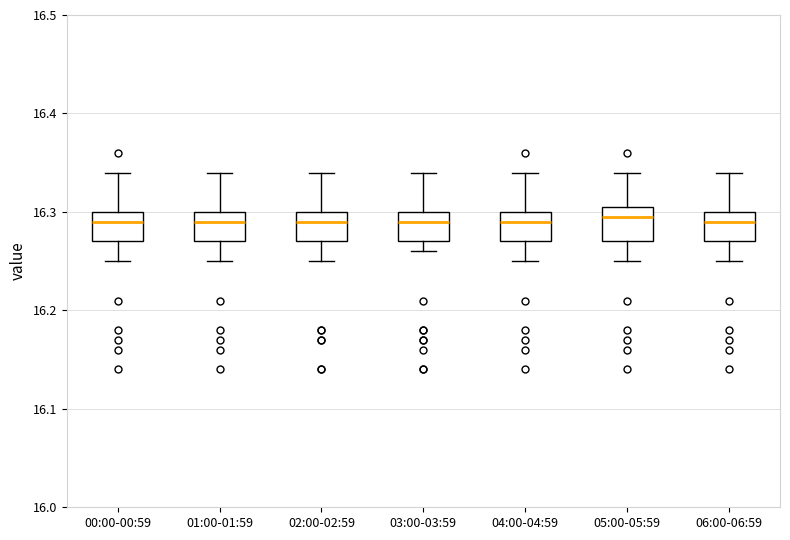

Reading left to right, transcribe this box plot: for each box, give where its median line is, the range the box spans, and where its two whiskers end, as read against the y-axis. The values are not printed on the chart, so give them approximately, as read against the axis.

00:00-00:59: median 16.29, box 16.27 to 16.30, whiskers 16.25 to 16.34
01:00-01:59: median 16.29, box 16.27 to 16.30, whiskers 16.25 to 16.34
02:00-02:59: median 16.29, box 16.27 to 16.30, whiskers 16.25 to 16.34
03:00-03:59: median 16.29, box 16.27 to 16.30, whiskers 16.26 to 16.34
04:00-04:59: median 16.29, box 16.27 to 16.30, whiskers 16.25 to 16.34
05:00-05:59: median 16.30, box 16.27 to 16.31, whiskers 16.25 to 16.34
06:00-06:59: median 16.29, box 16.27 to 16.30, whiskers 16.25 to 16.34